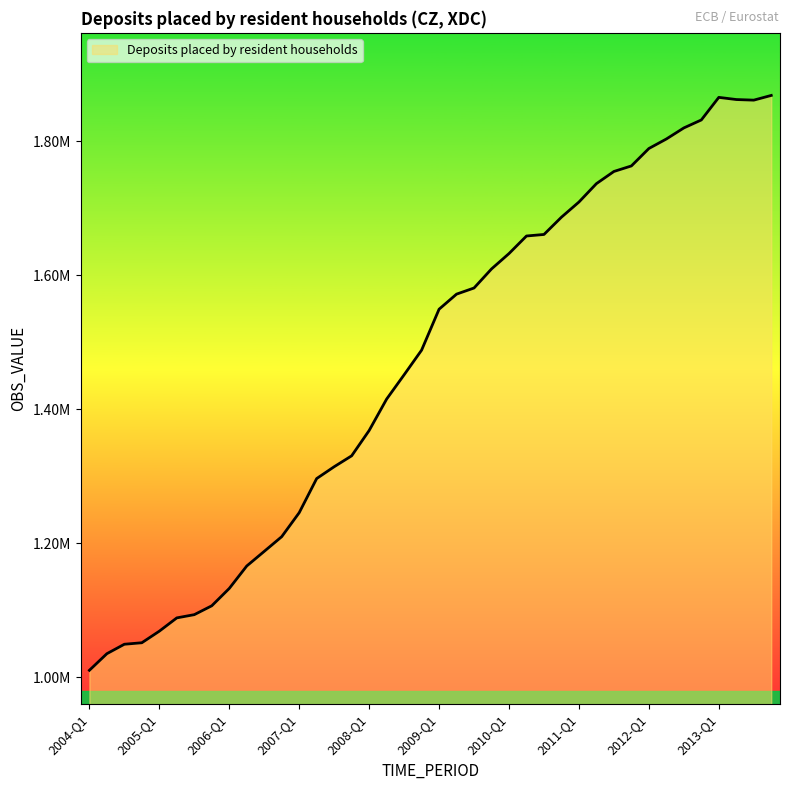

Is this an area chart (filled region under the line)?

Yes